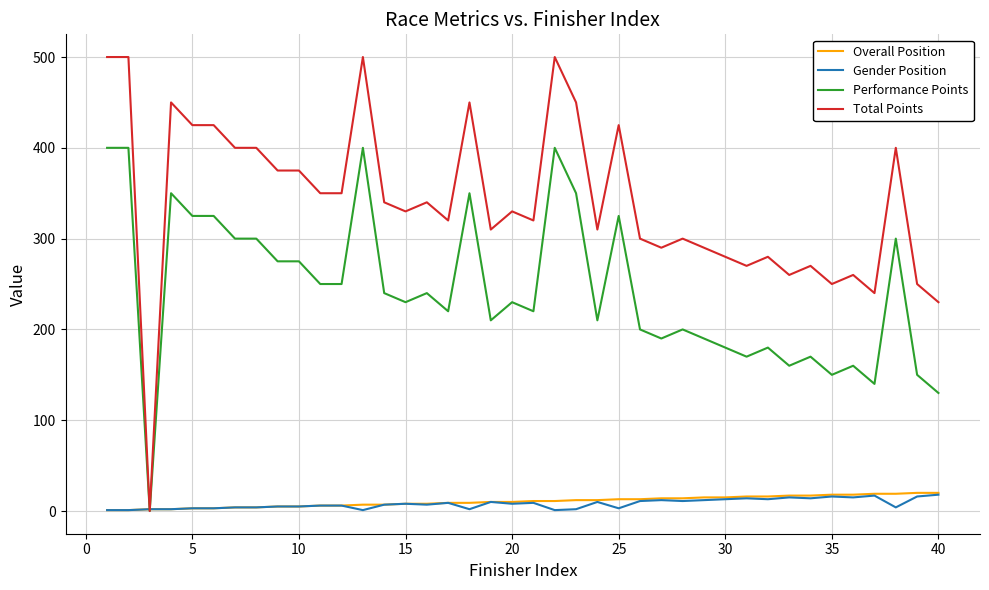

What is the difference between the maximum and minimum values in the Overall Position series?

19